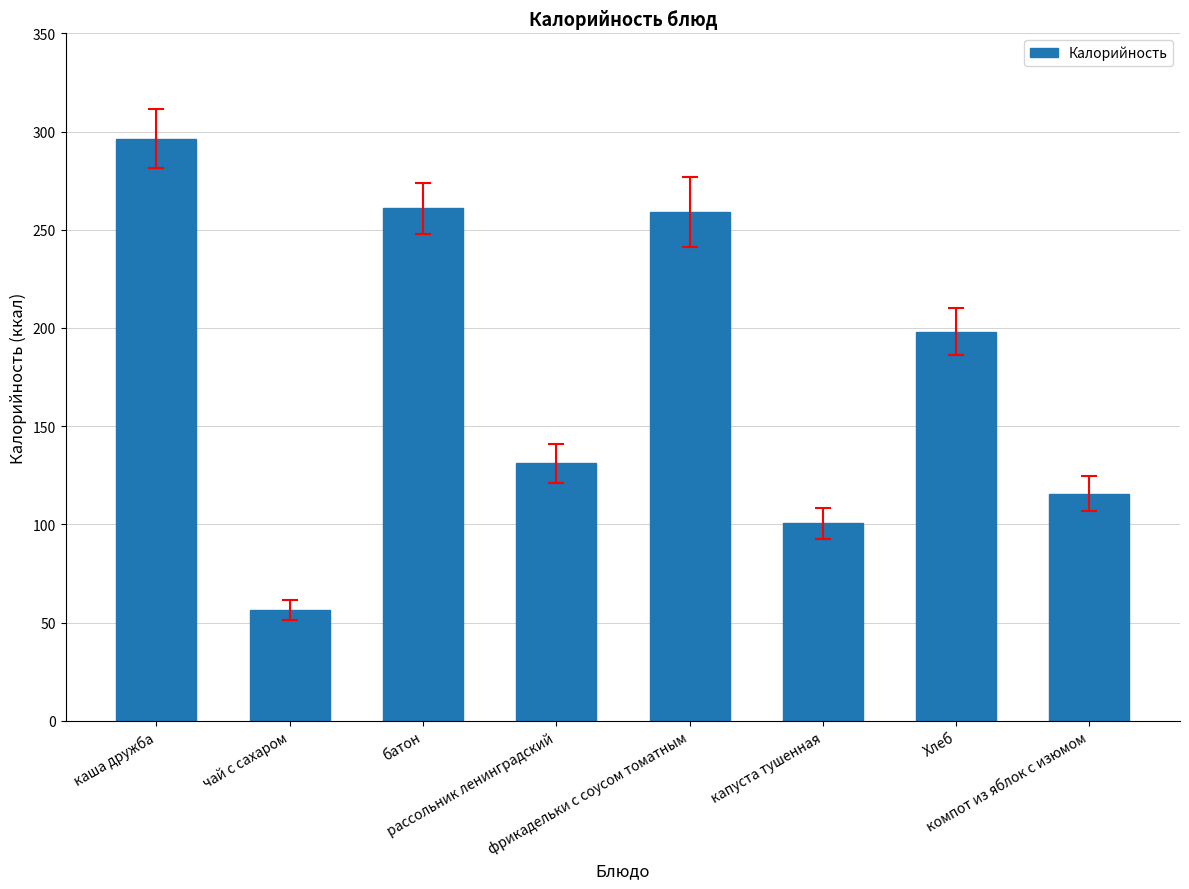

Which has a higher value, рассольник ленинградский or каша дружба?

каша дружба